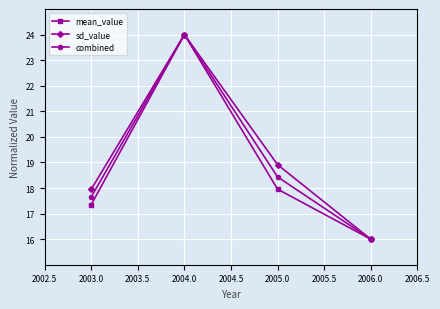

Rank the series by their average value, from lowest to highest.

mean_value, combined, sd_value